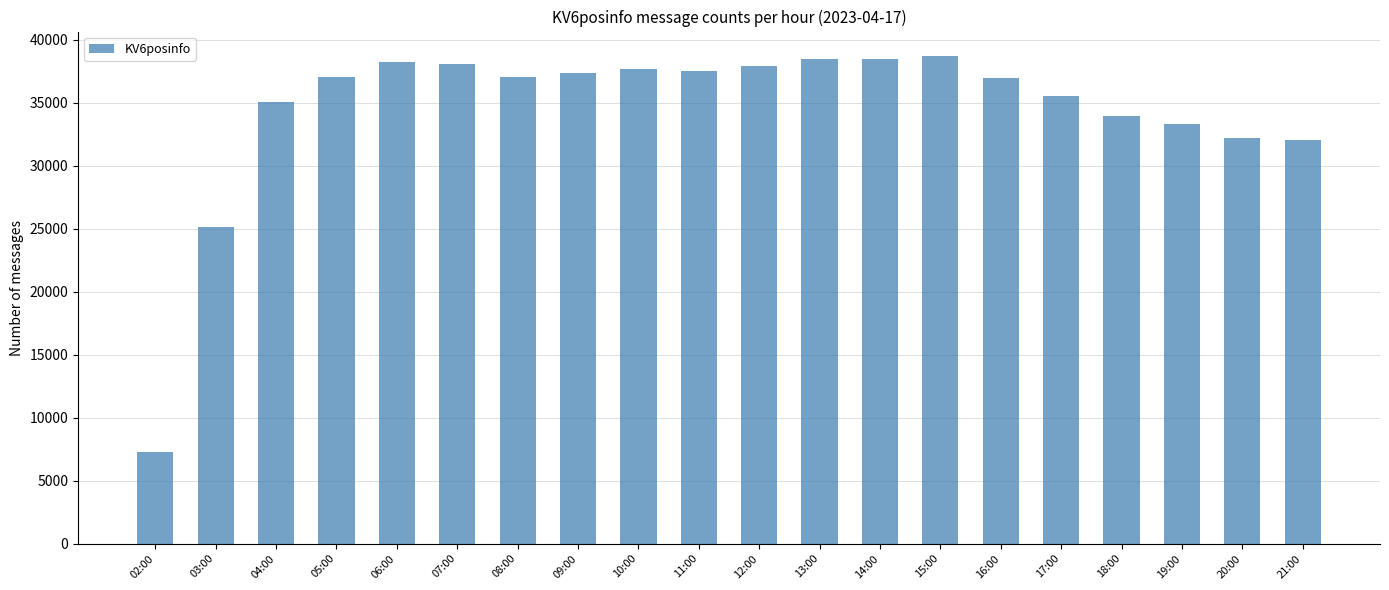

Is it true that the value at 18:00 is 21476?

False